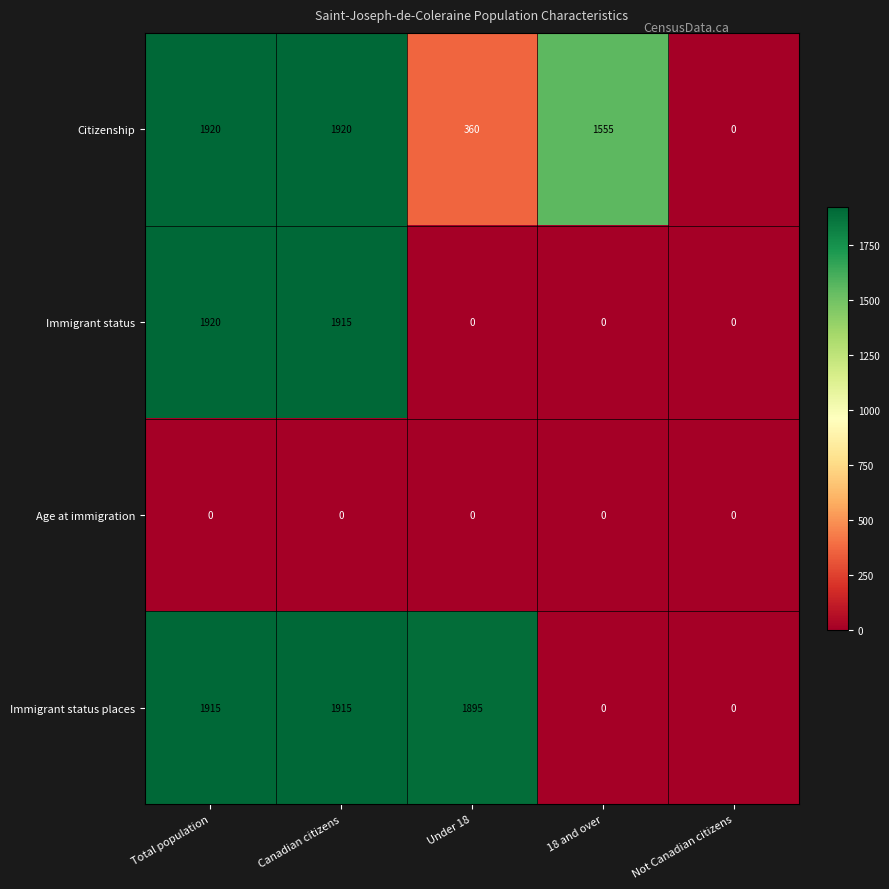

Which series has the largest total across all categories?

Citizenship